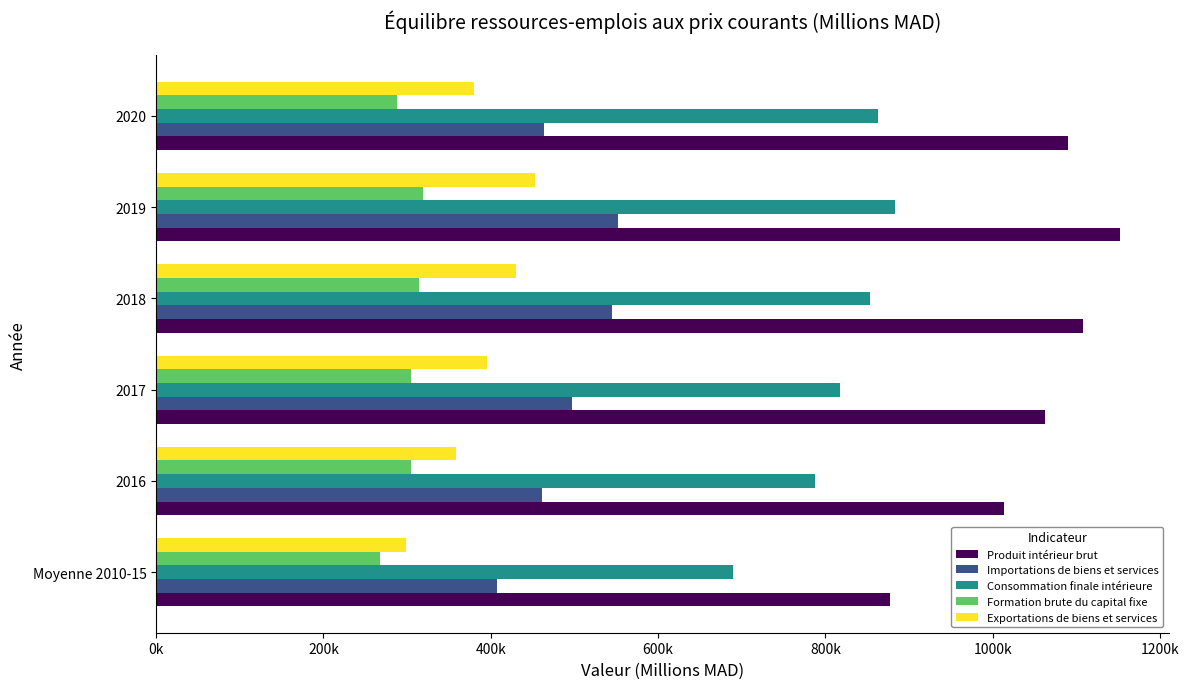

List the labels in order of Produit intérieur brut value, smallest first.

Moyenne 2010-15, 2016, 2017, 2020, 2018, 2019